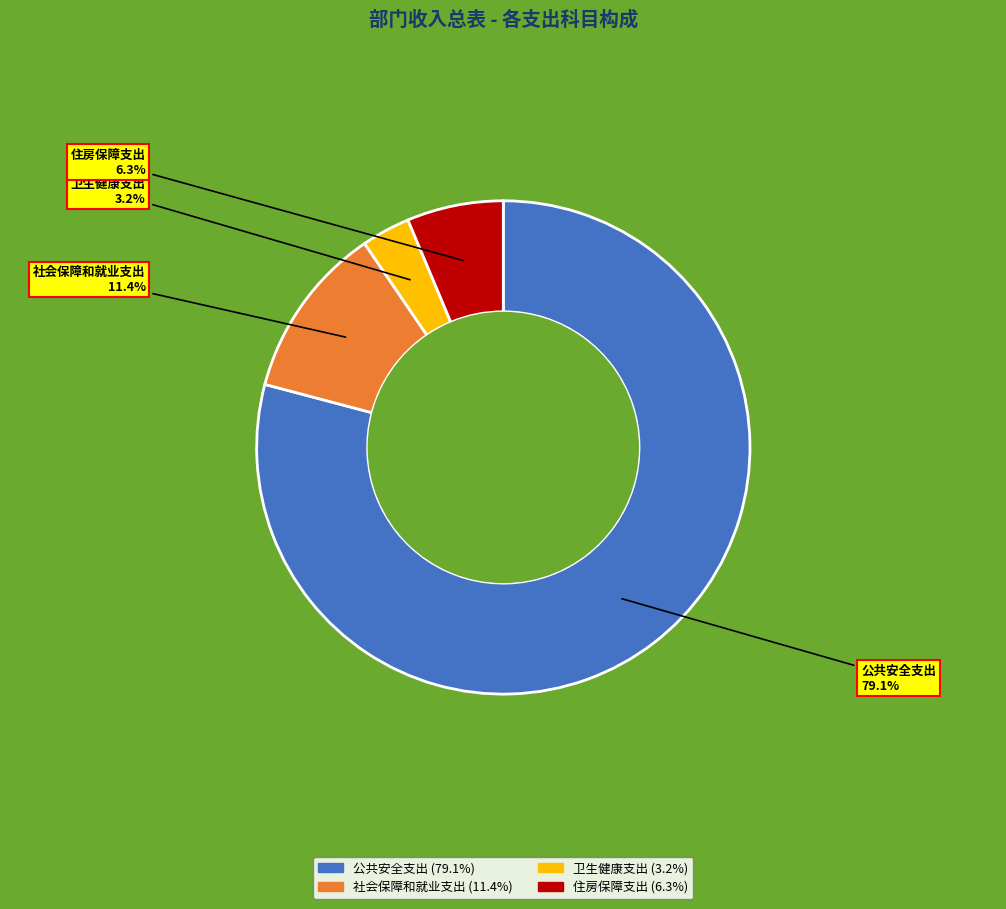

What is the total percentage of 公共安全支出 and 住房保障支出?

85.4%